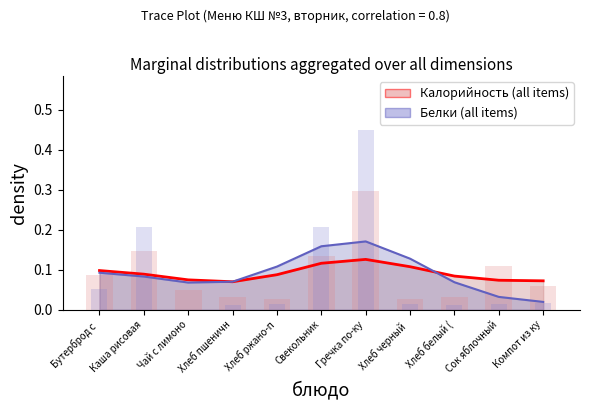

How many bars are there in each group?

2